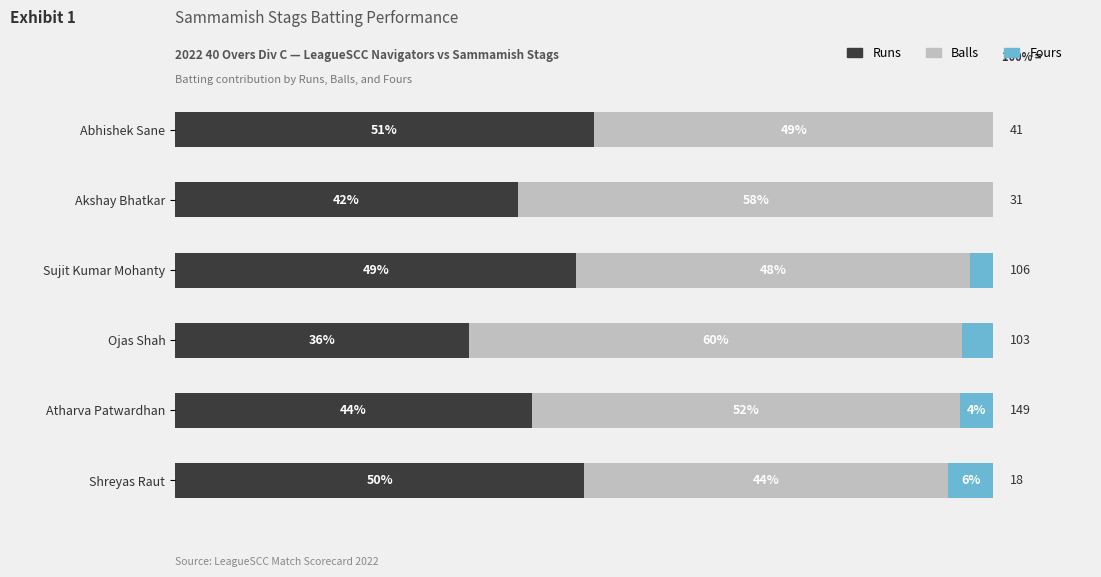

What are all the series names shown in the legend?

Runs, Balls, Fours